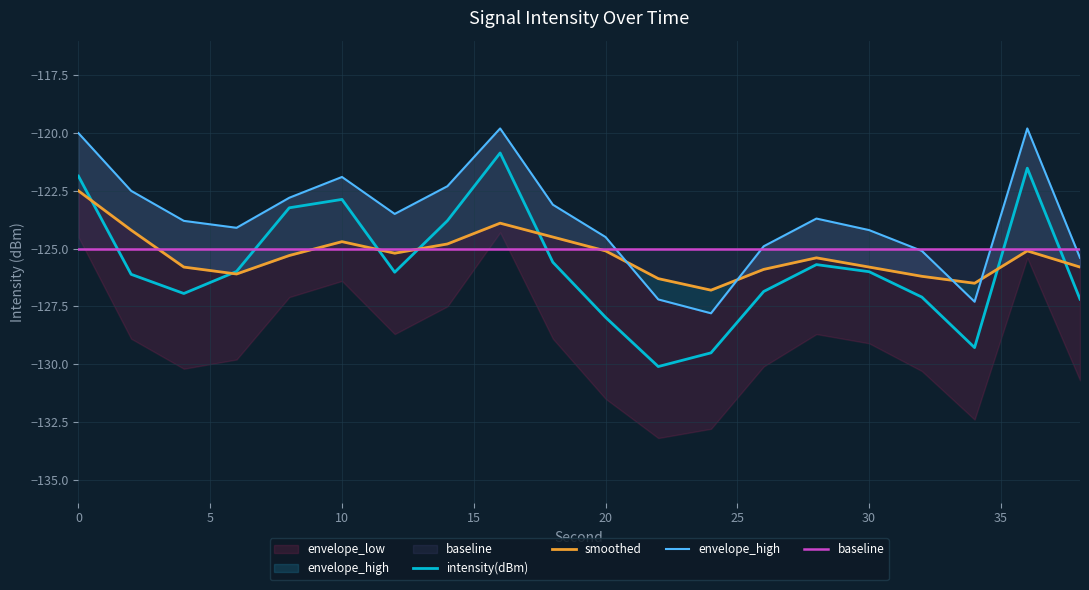

What is the highest value of the intensity(dBm) series?

-120.9